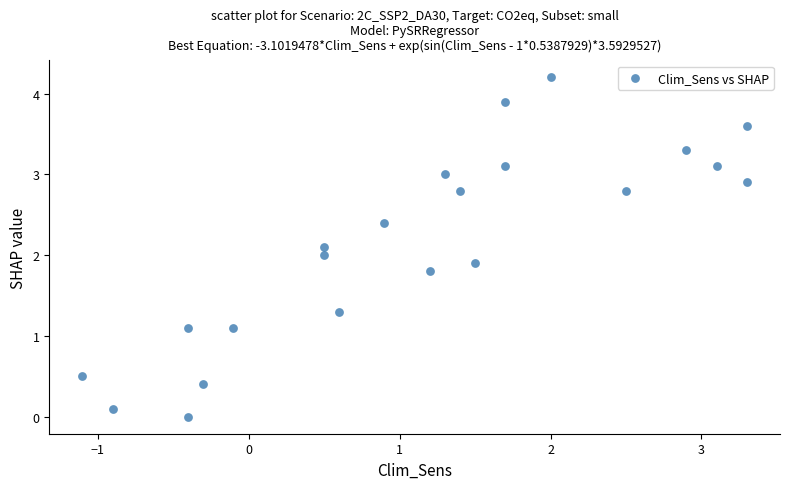

What is the range of Y values (max minus min)?

4.2